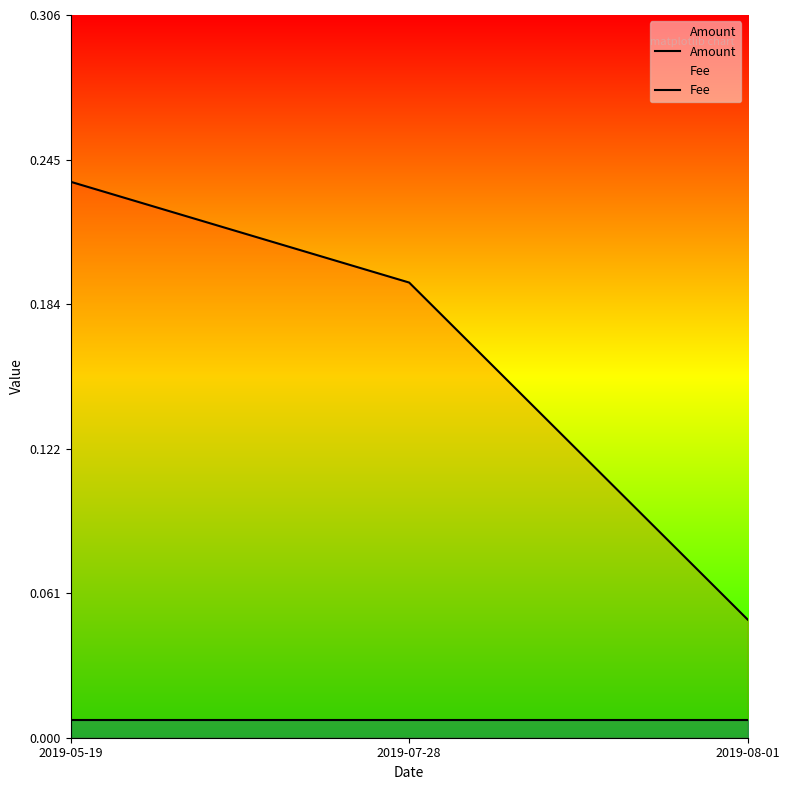

Which series changed the most between 2019-07-28 and 2019-08-01?

Amount